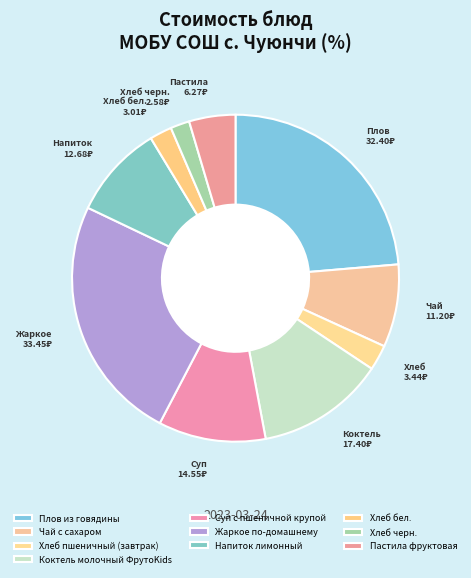

Which has a higher value, Суп с пшеничной крупой or Хлеб черн.?

Суп с пшеничной крупой